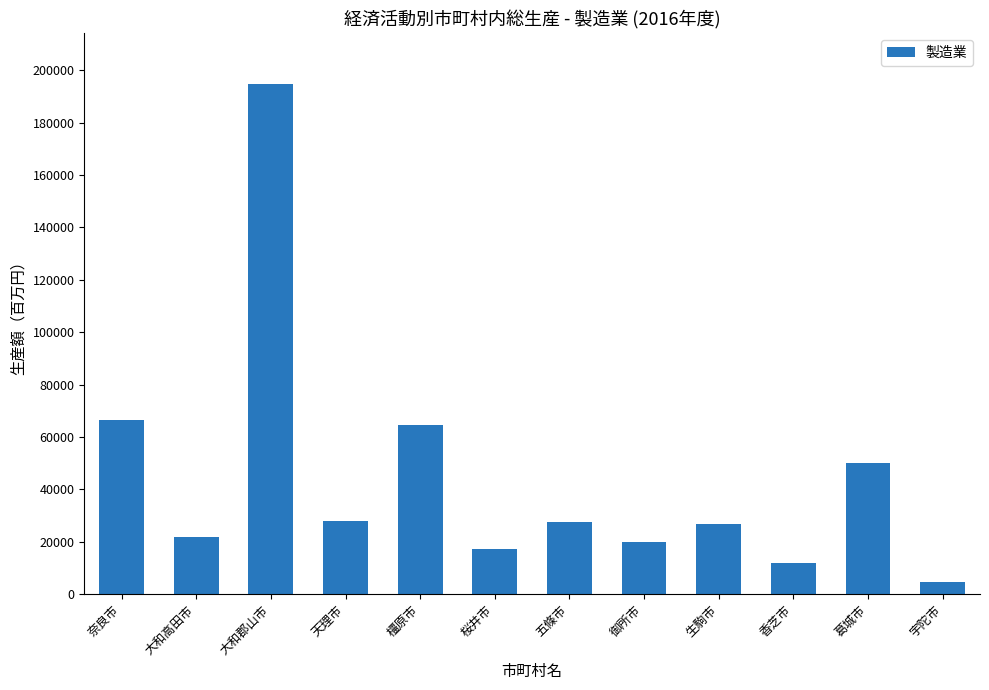

At which label is the value closest to 99524?

奈良市